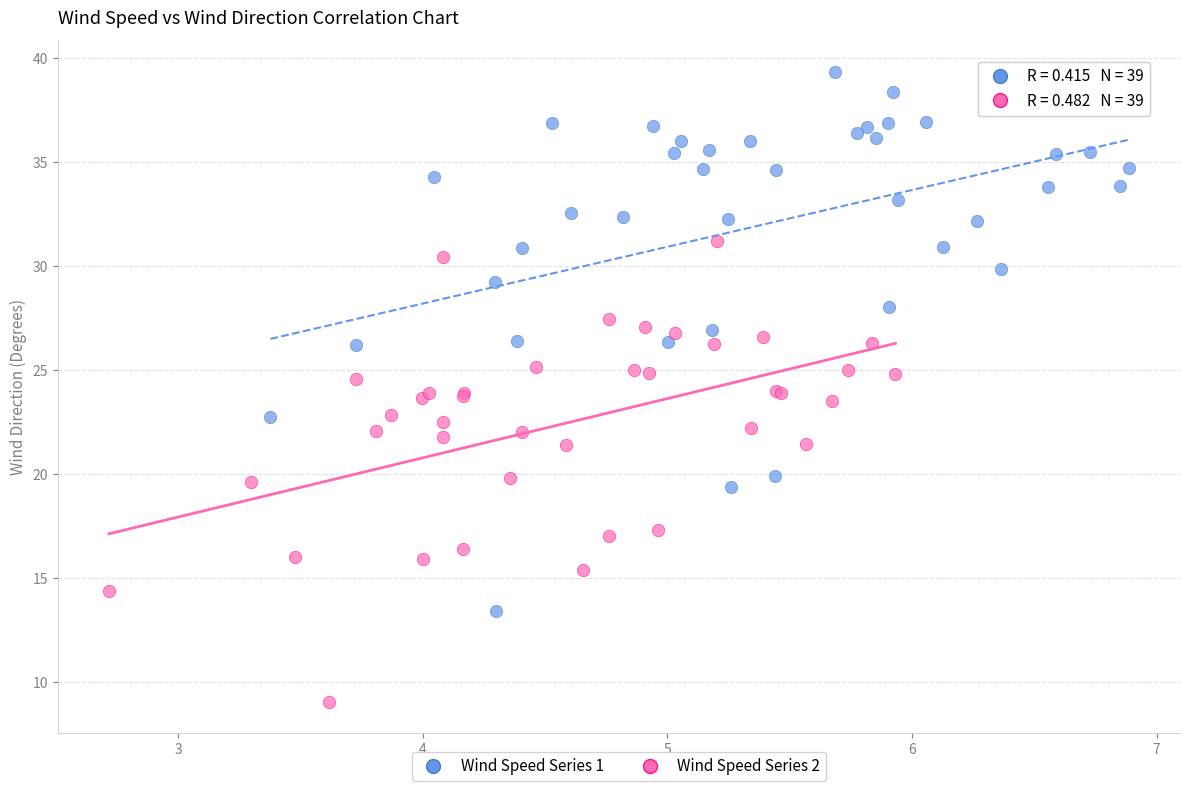

Which series reaches the maximum Y coordinate?

Wind Speed Series 1